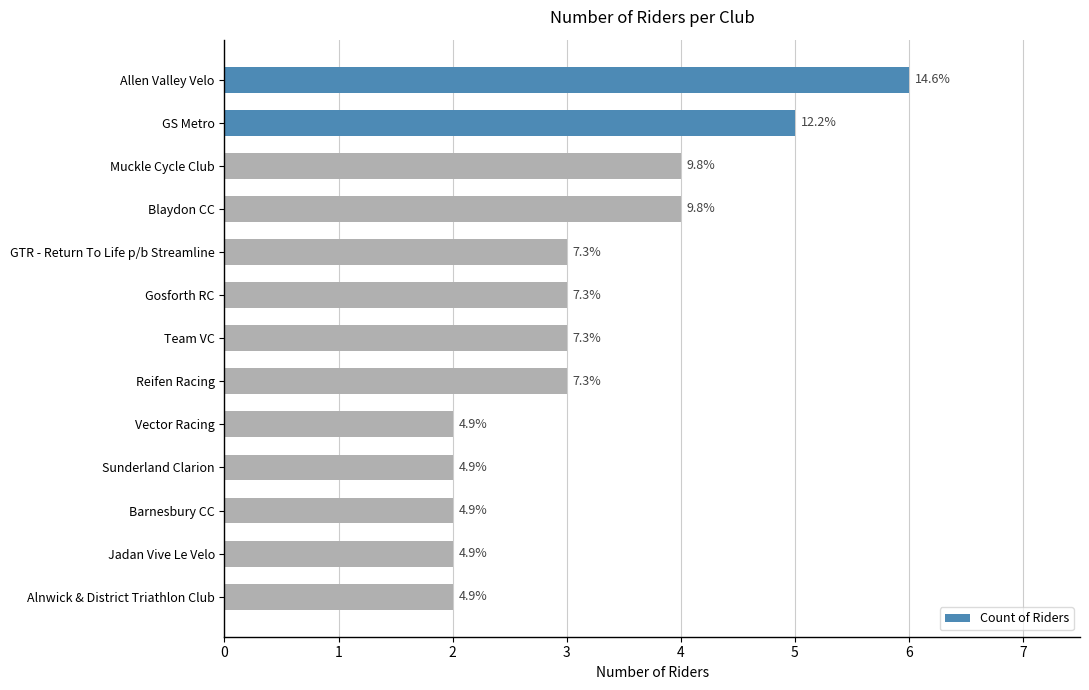

Are the bars horizontal?

Yes